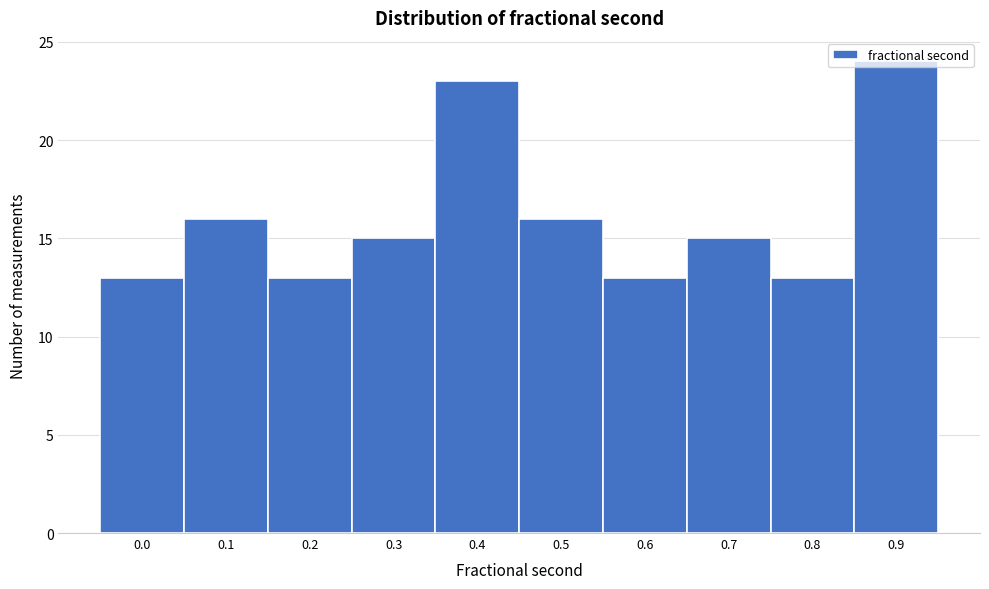

Is it true that the value at 0.5 is 21?

False